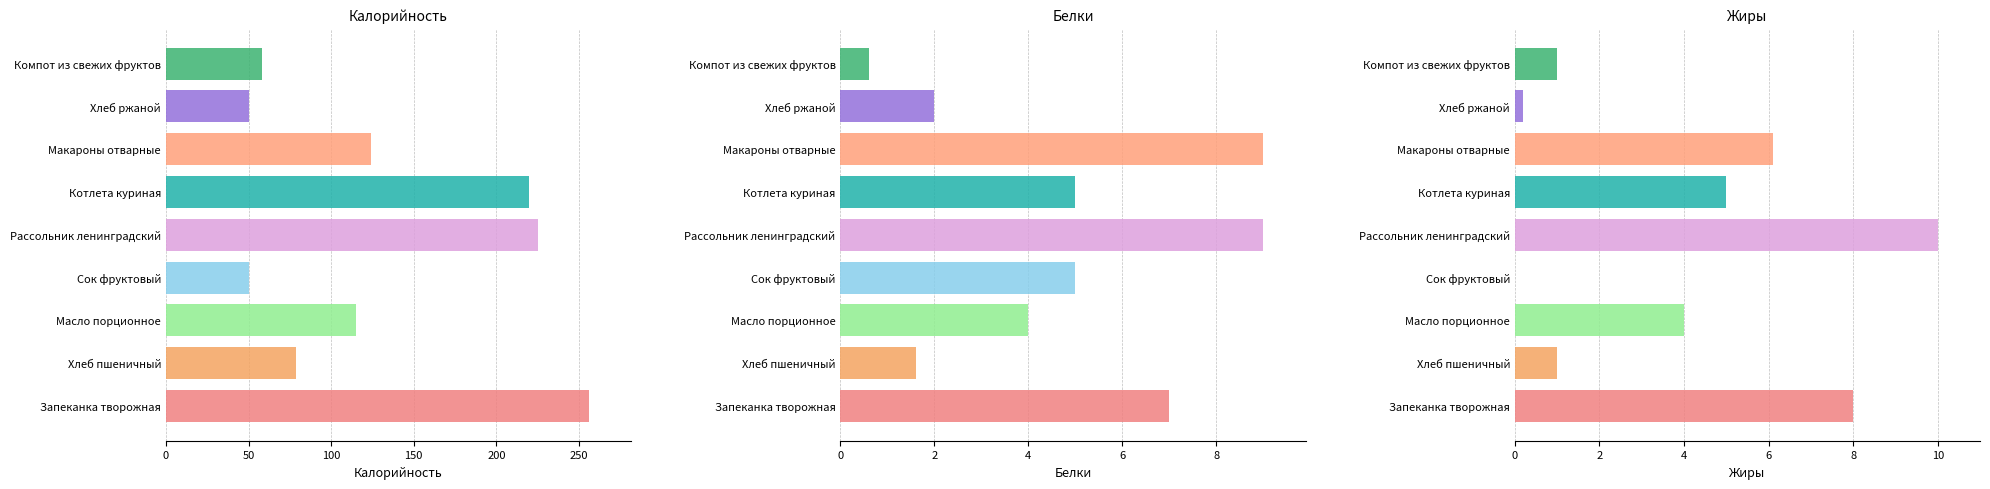

Are the bars horizontal?

Yes